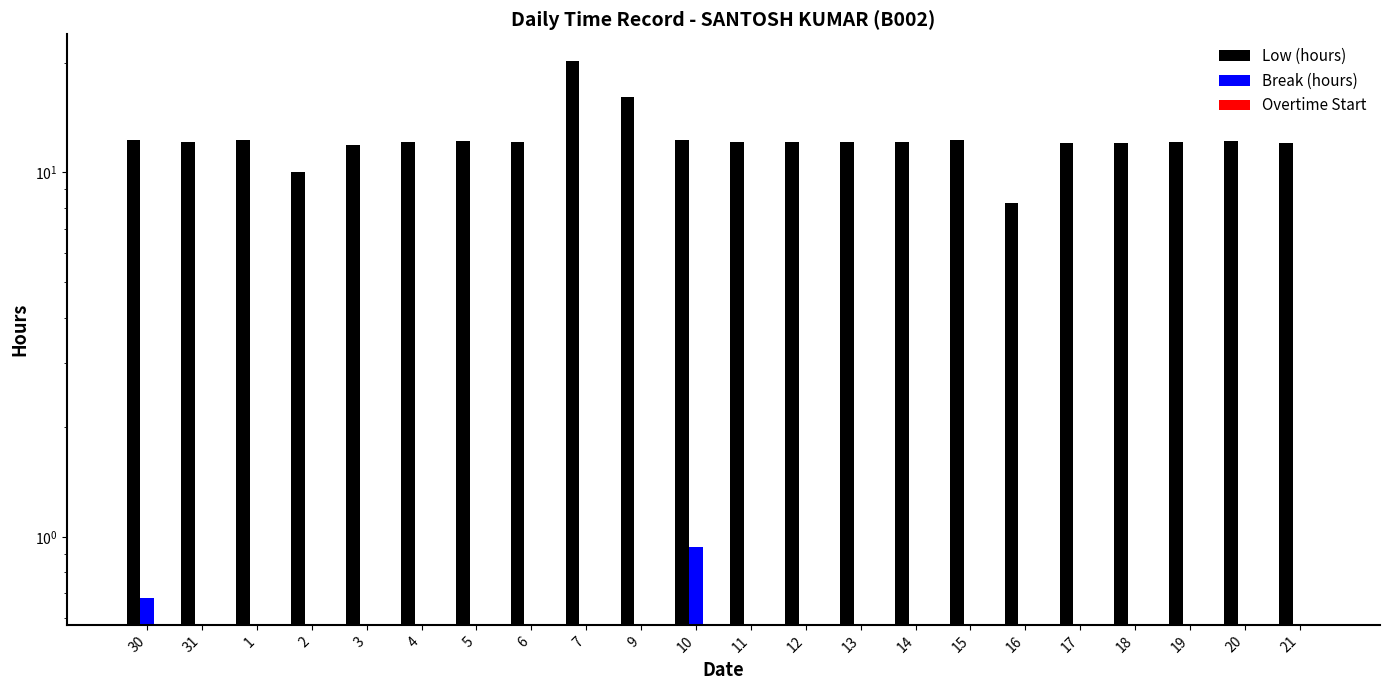

Is it true that Break (hours) equals 0.0 at 20?

True